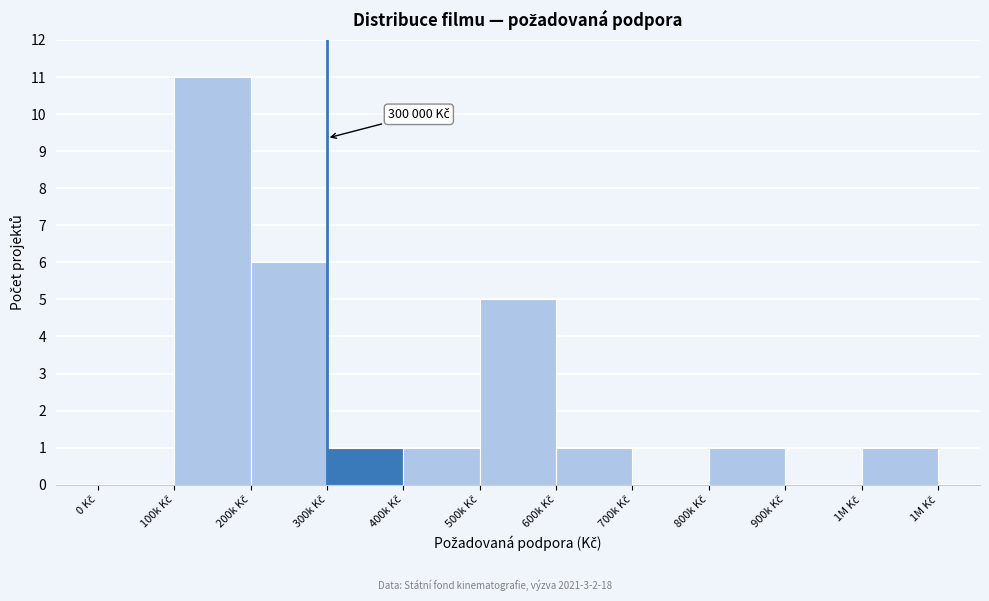

What is the sum of all values?

27